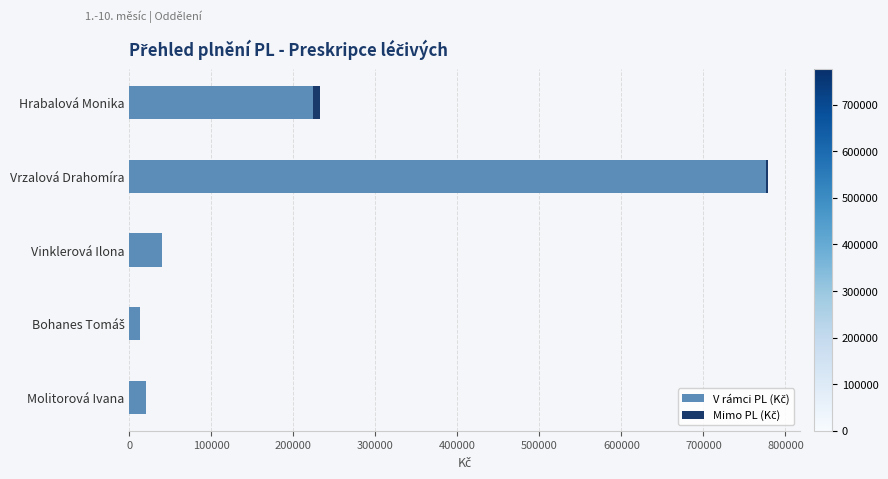

What is the value of the V rámci PL (Kč) bar at the 4th from the left?

12952.8